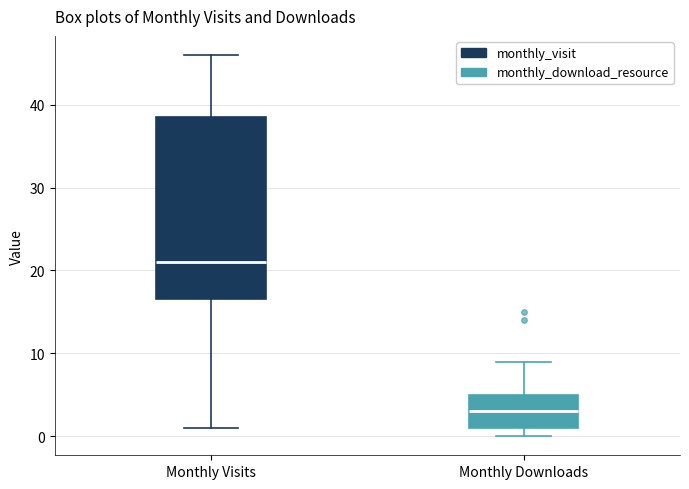

Which box's median line is the highest?

Monthly Visits